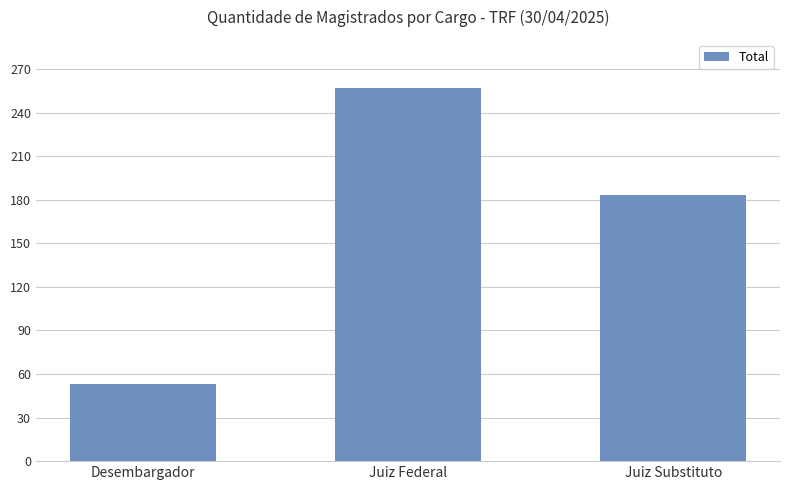

True or false: the data shows 50 at Juiz Substituto.

False